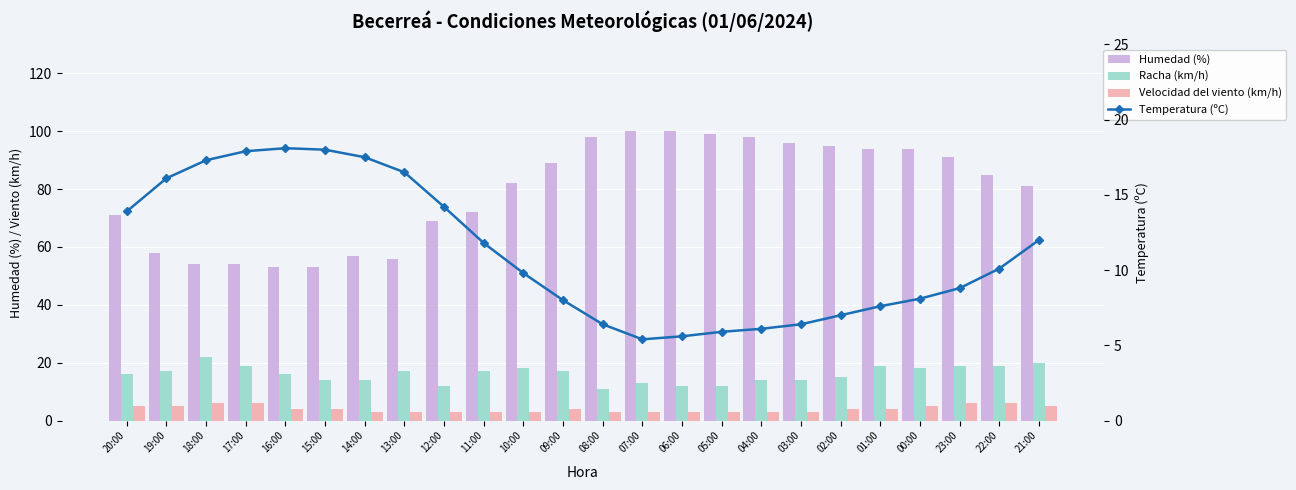

How many distinct data groups are displayed?

4